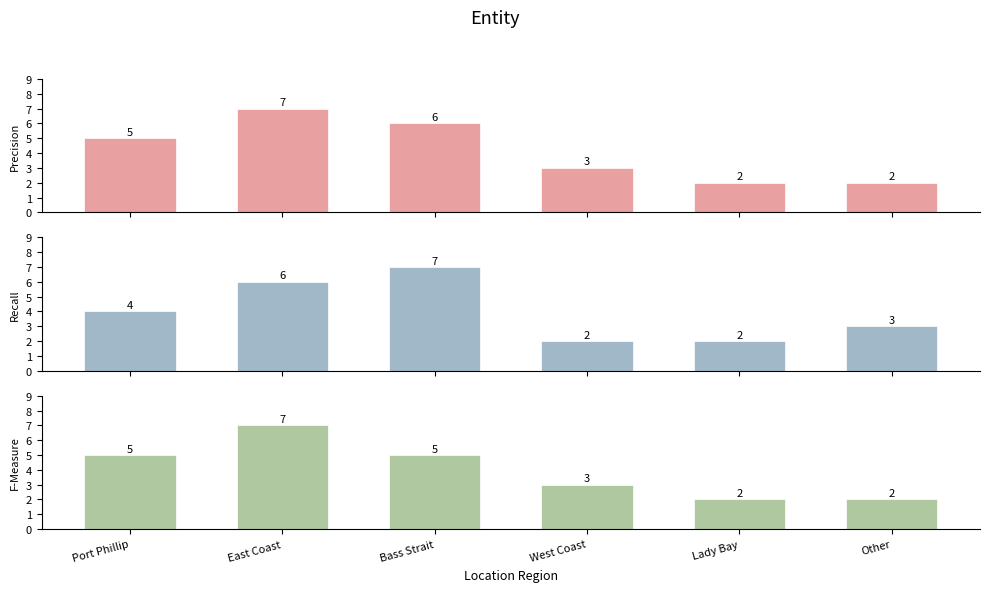

What is the greatest value displayed?

7